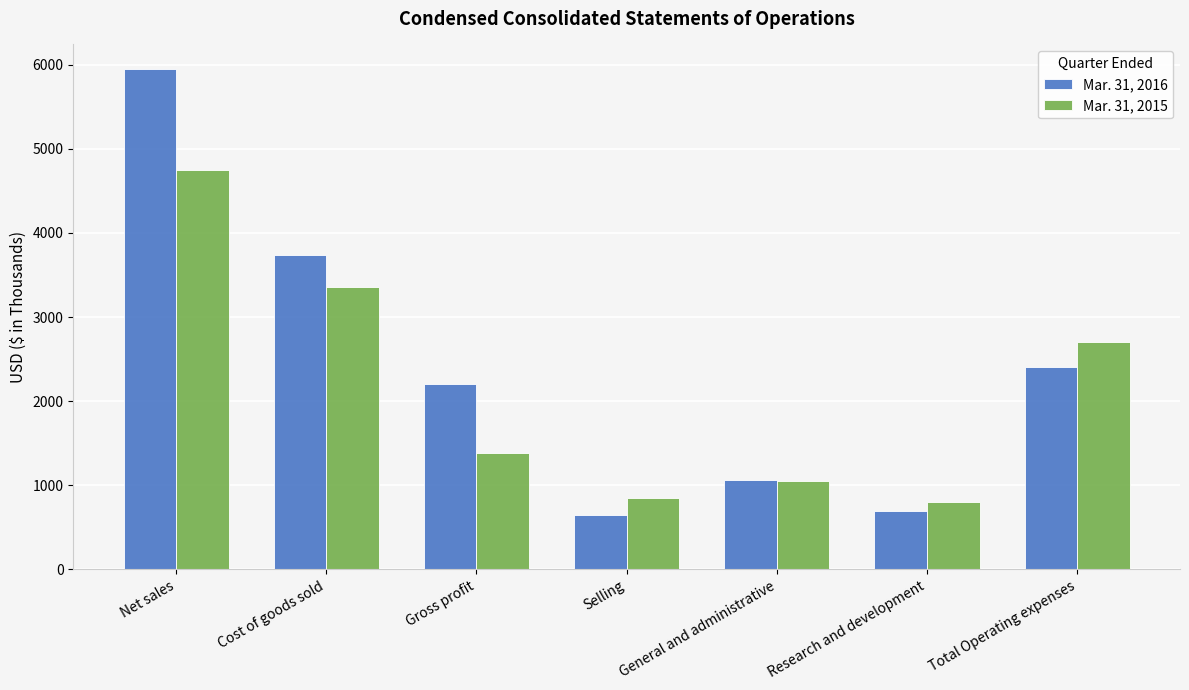

What are all the series names shown in the legend?

Mar. 31, 2016, Mar. 31, 2015